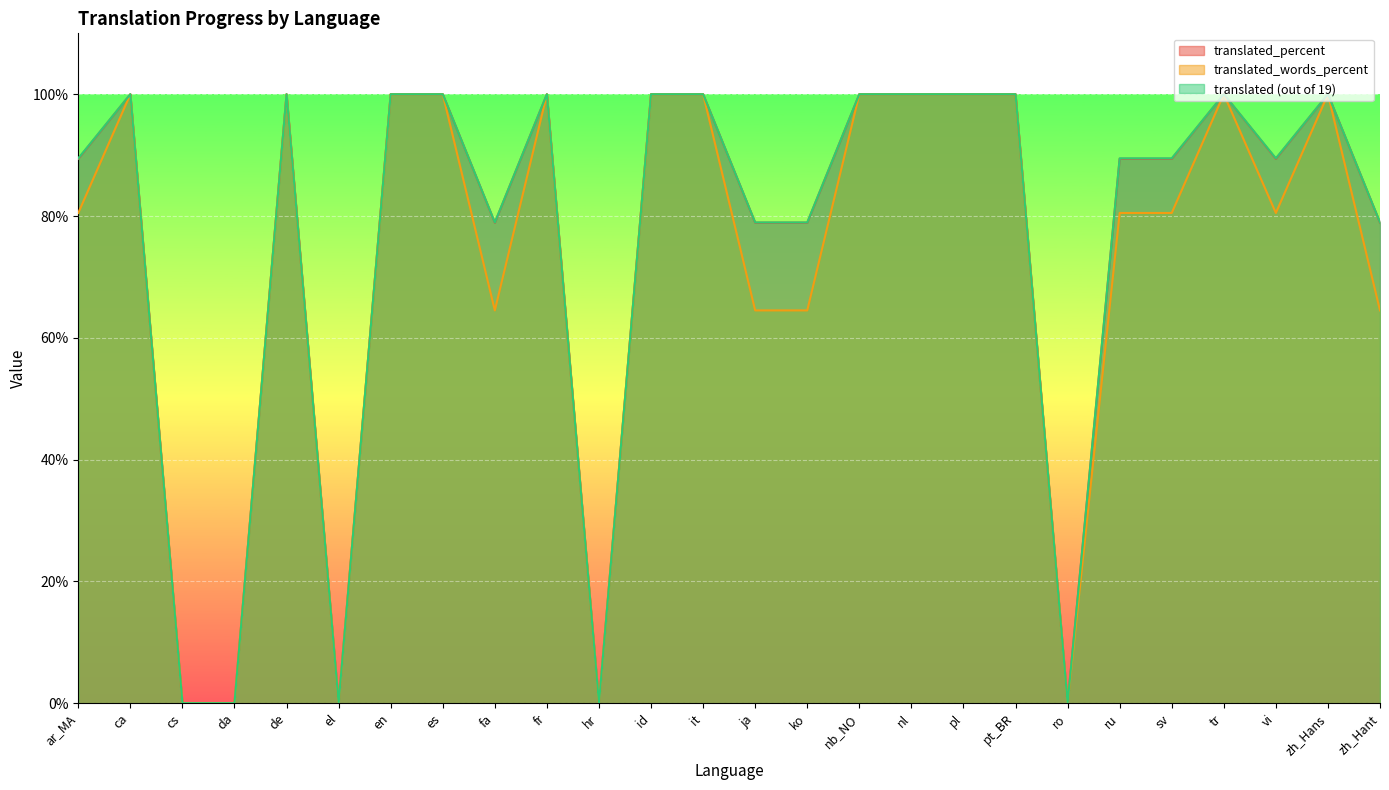

Between ja and vi, which is larger?

vi